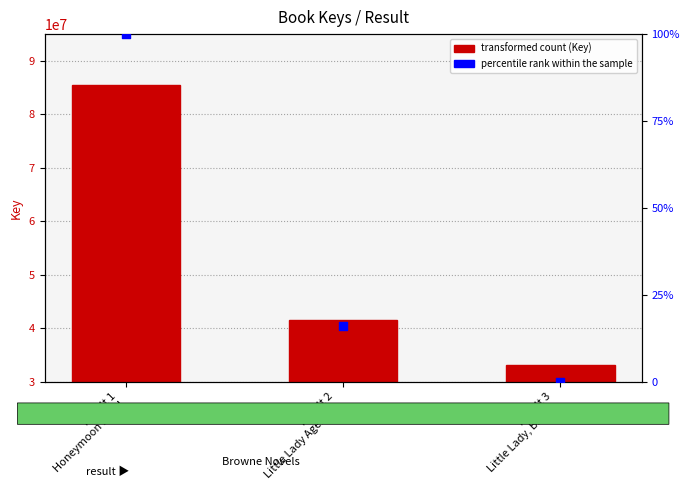

Which series has the largest total across all categories?

Key